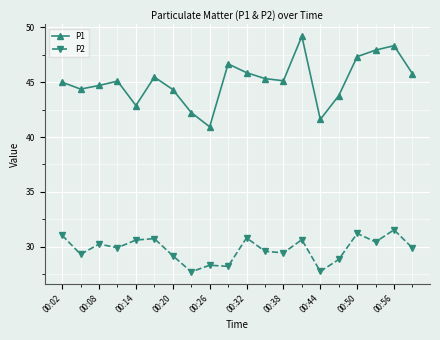

Which series has the largest total across all categories?

P1